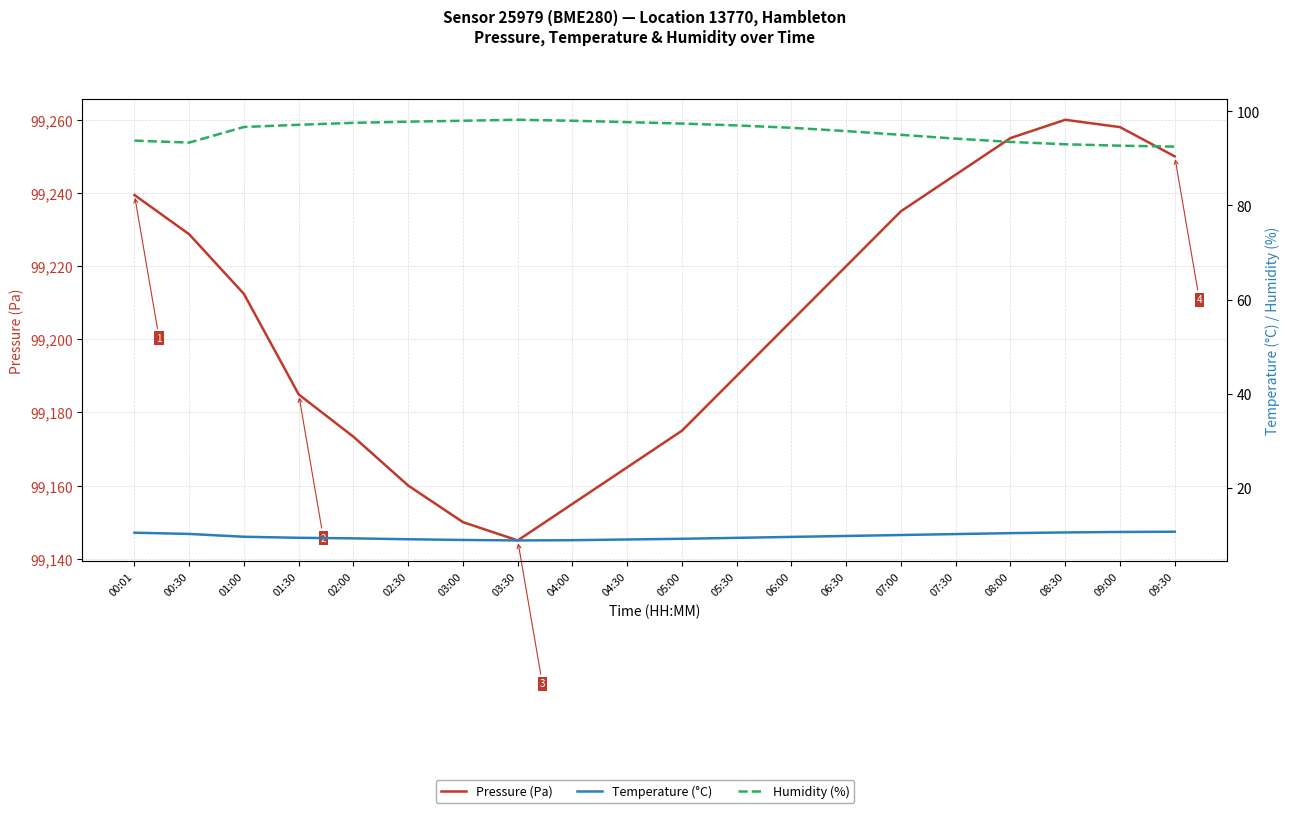

Where is the first local maximum for Pressure (Pa)?

08:30